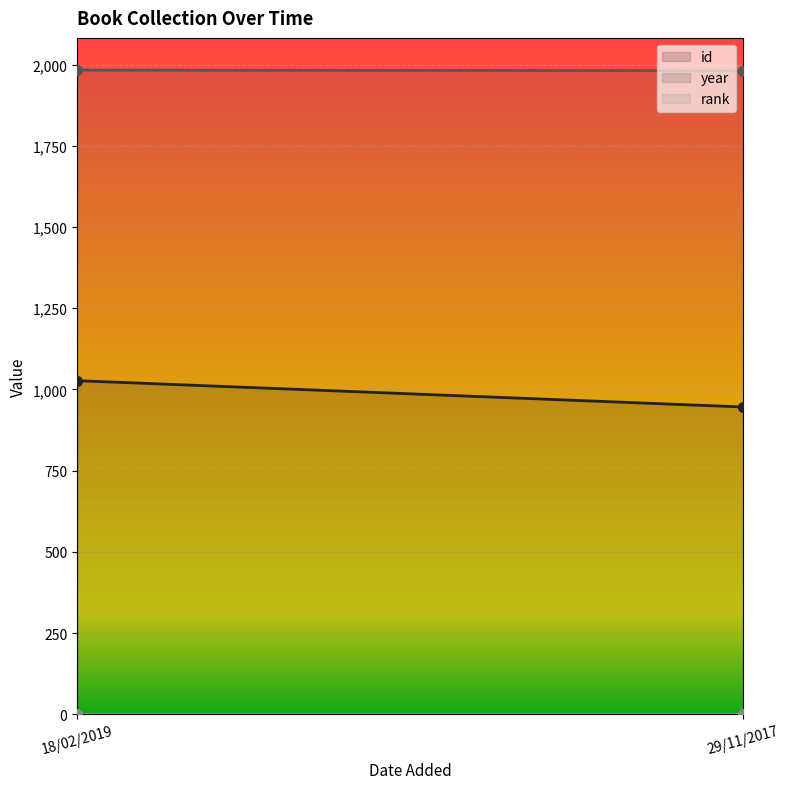

What is the sum of all rank values?

2